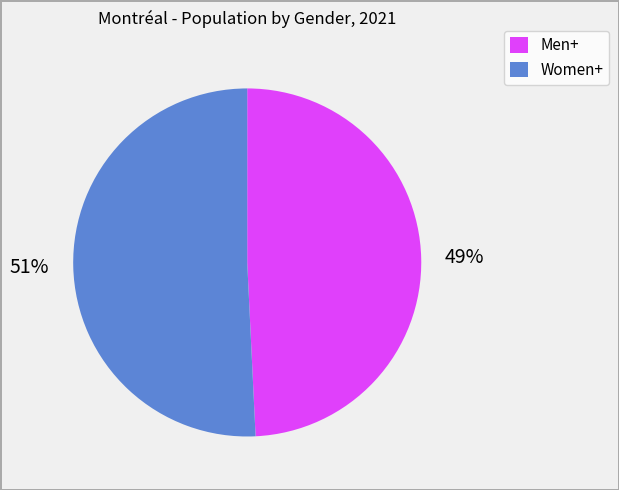

How many segments does this pie chart have?

2